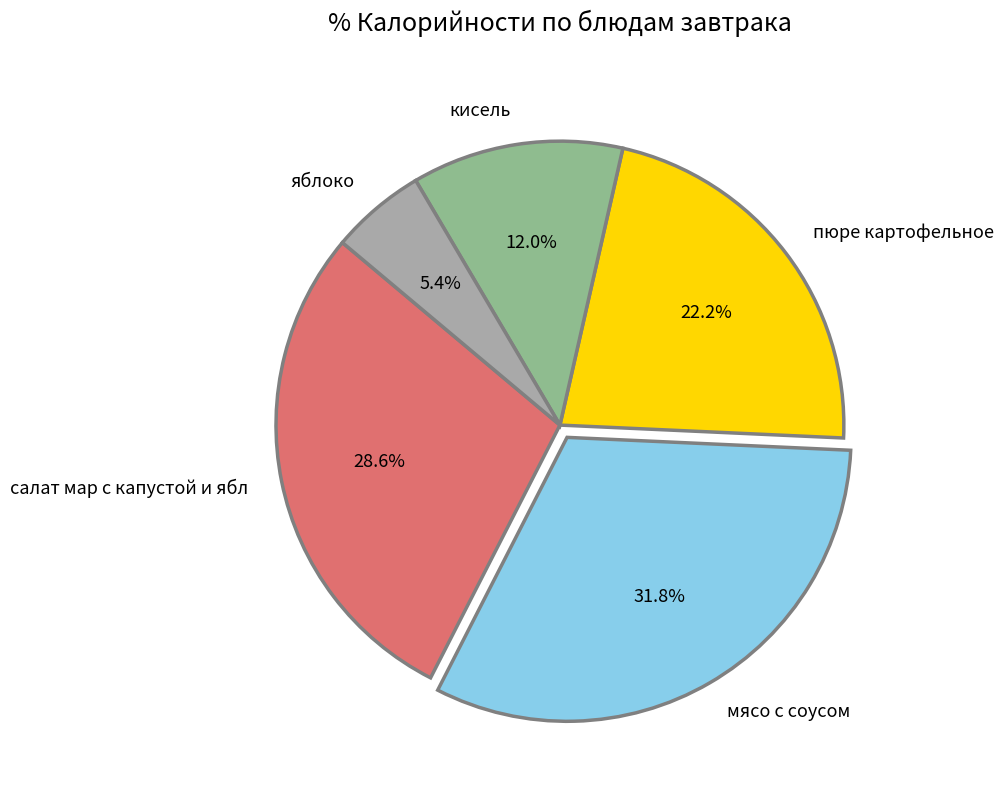

Which slice is the smallest?

яблоко